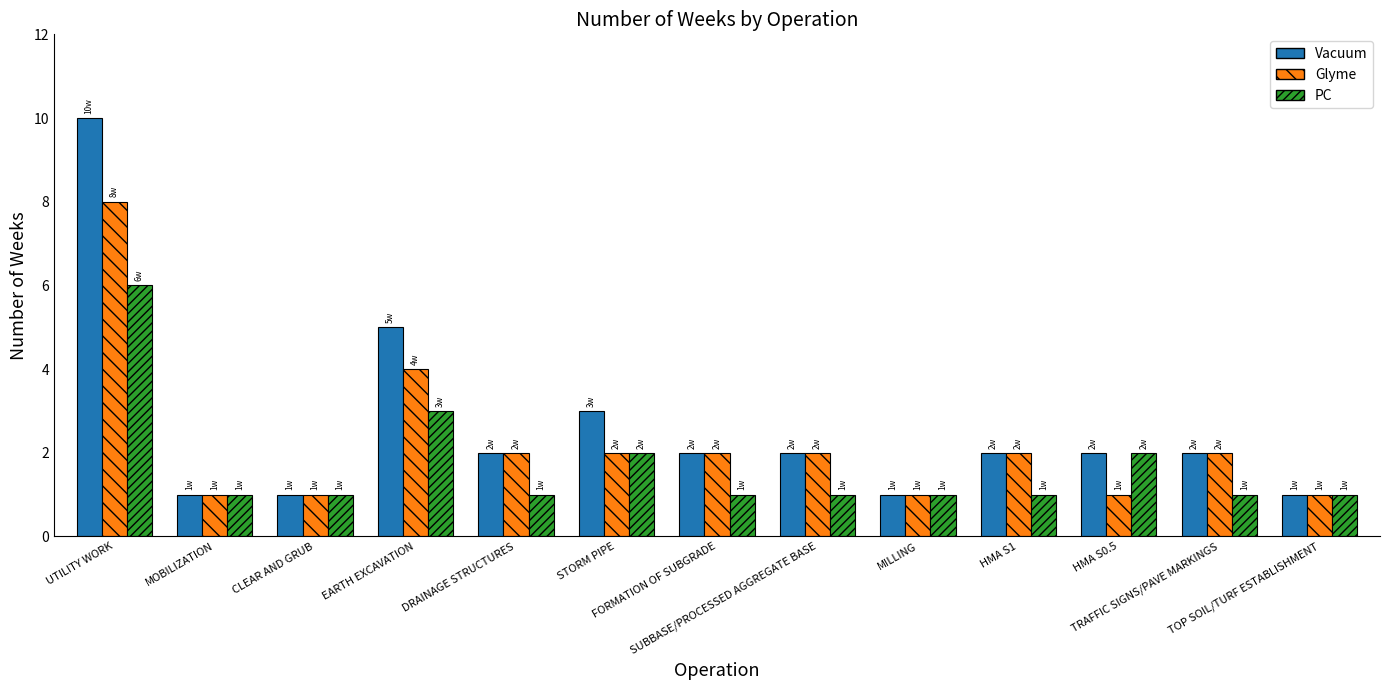

What is the value of the Vacuum bar at the 5th from the left?

2